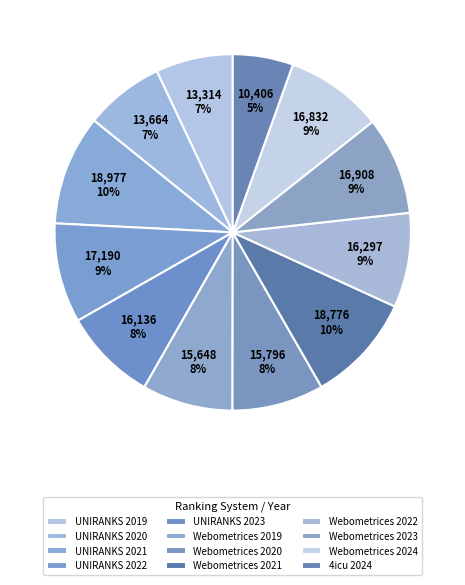

How many slices are in this pie chart?

12